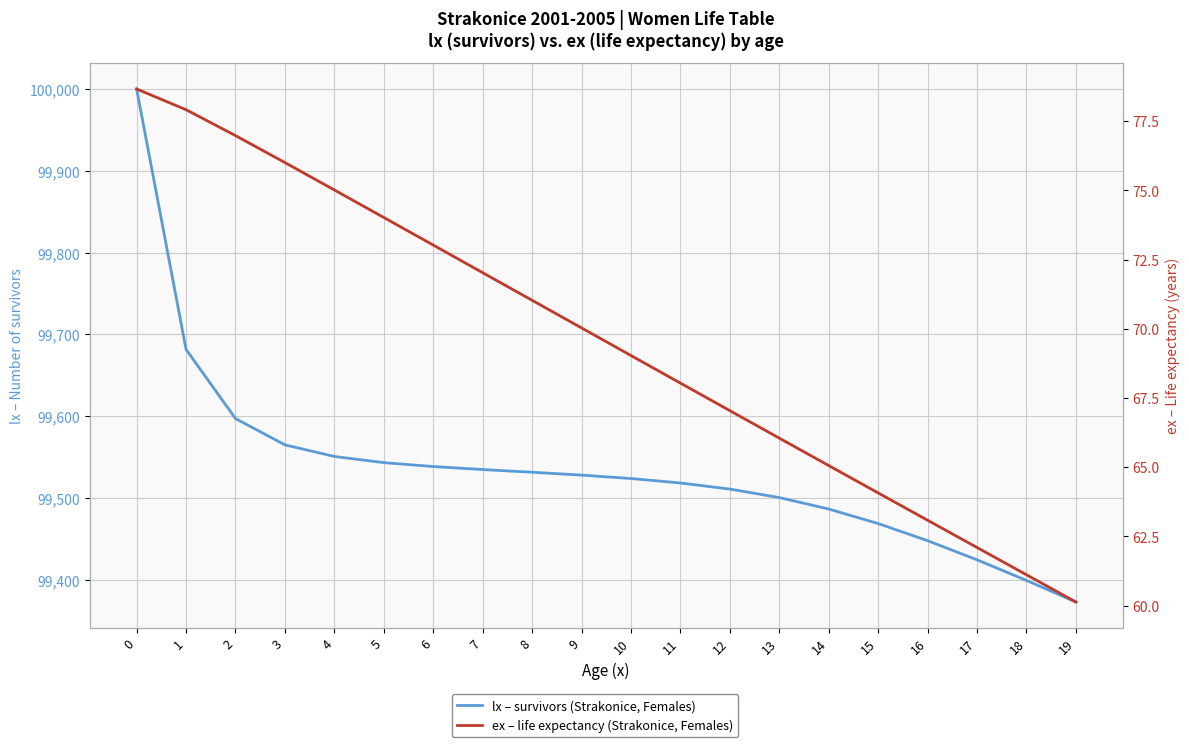

At which label is lx – survivors (Strakonice, Females) closest to 99686?

1